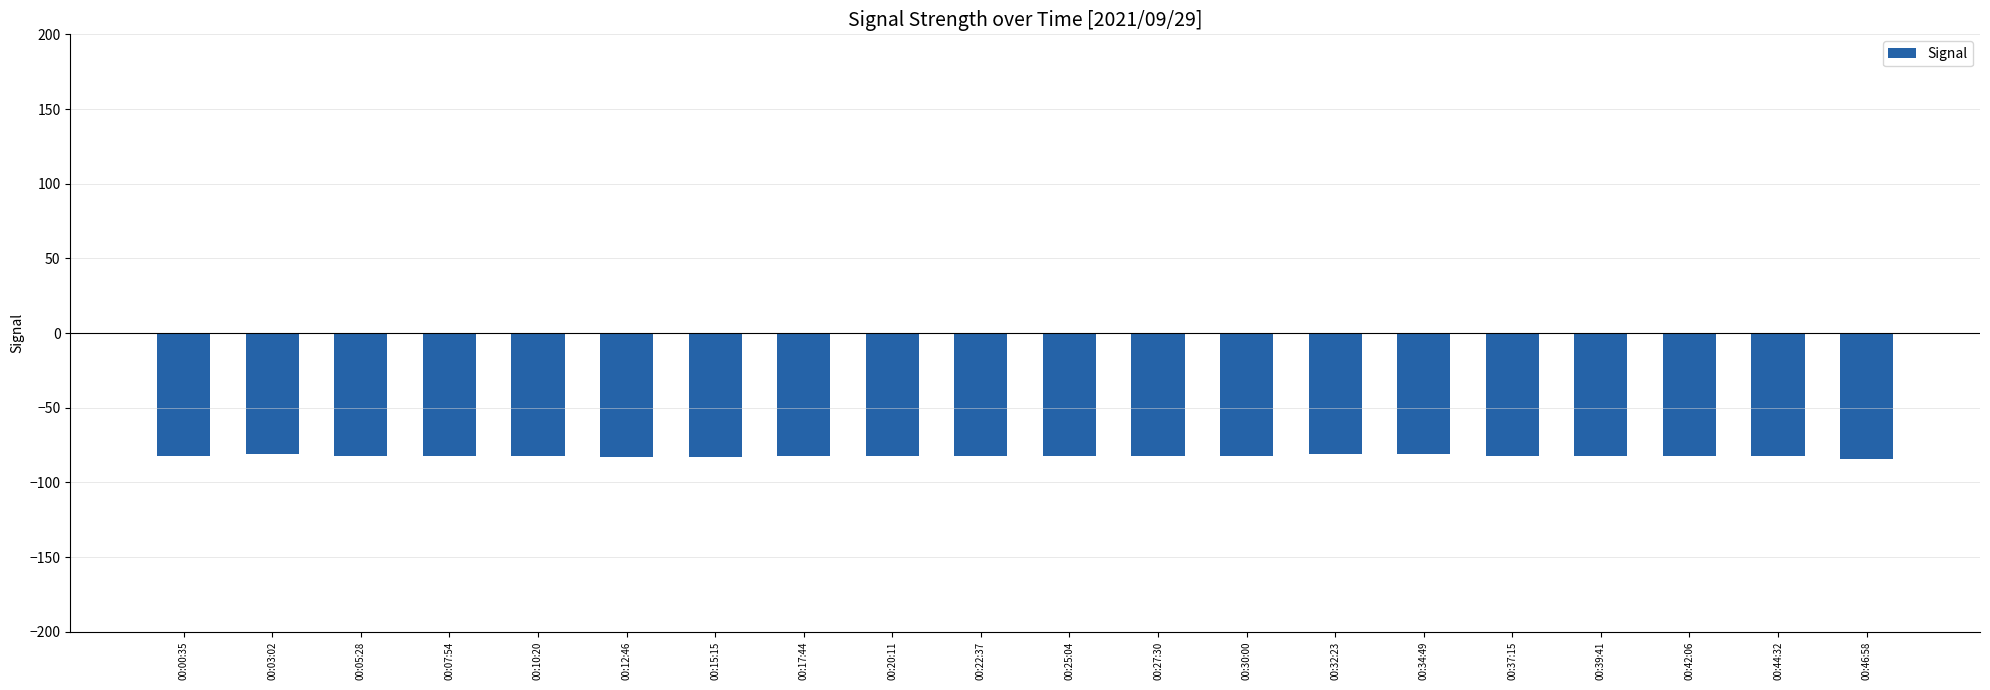

Does the chart contain any negative values?

Yes